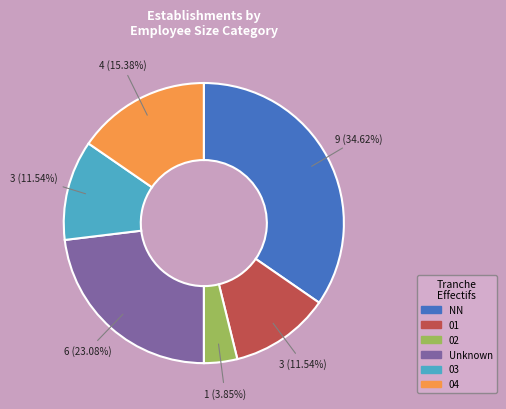

To the nearest percent, what portion does 01 represent?

12%